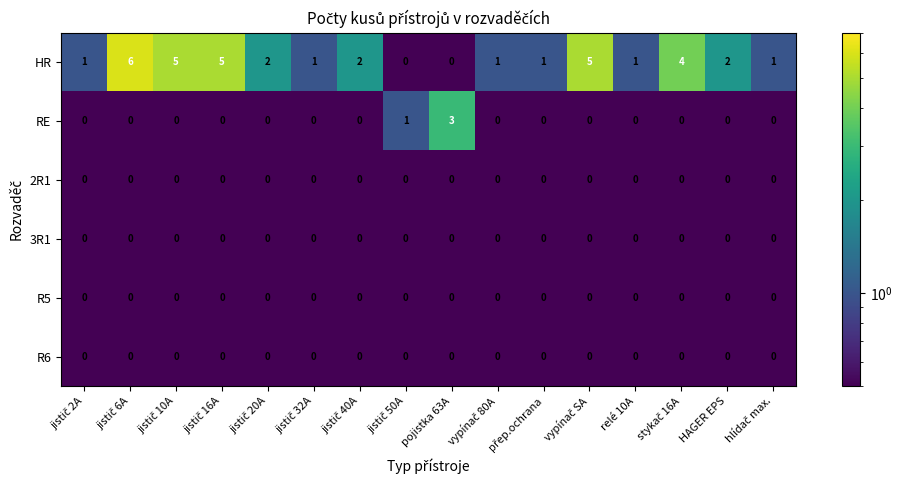

What is the sum of all HR values?

37